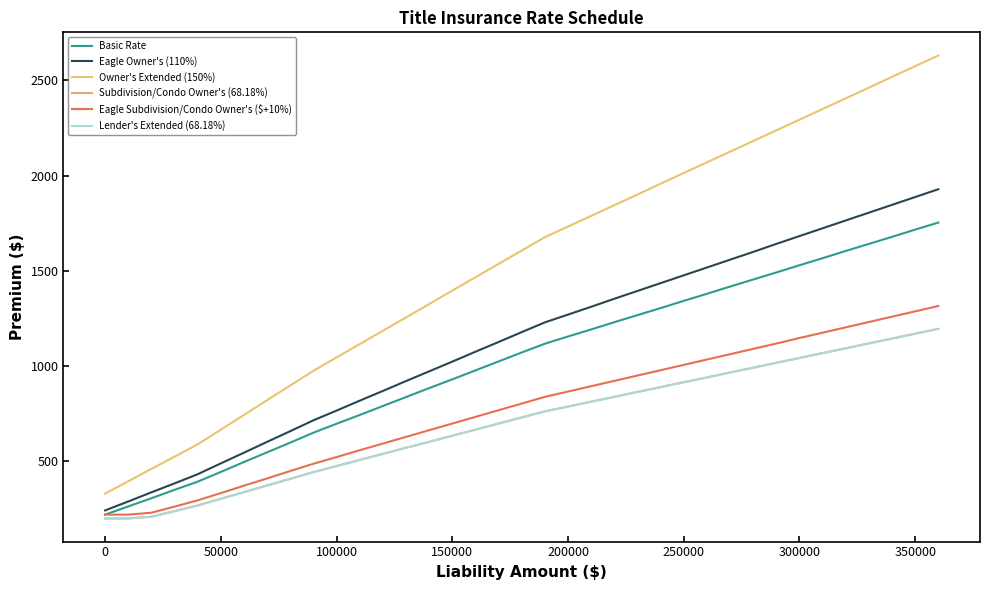

Is this an area chart (filled region under the line)?

No